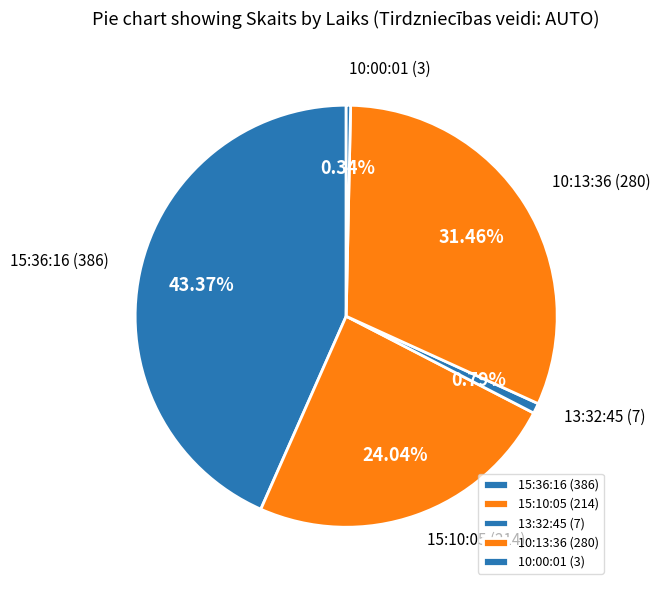

Is there a majority slice in this chart?

No